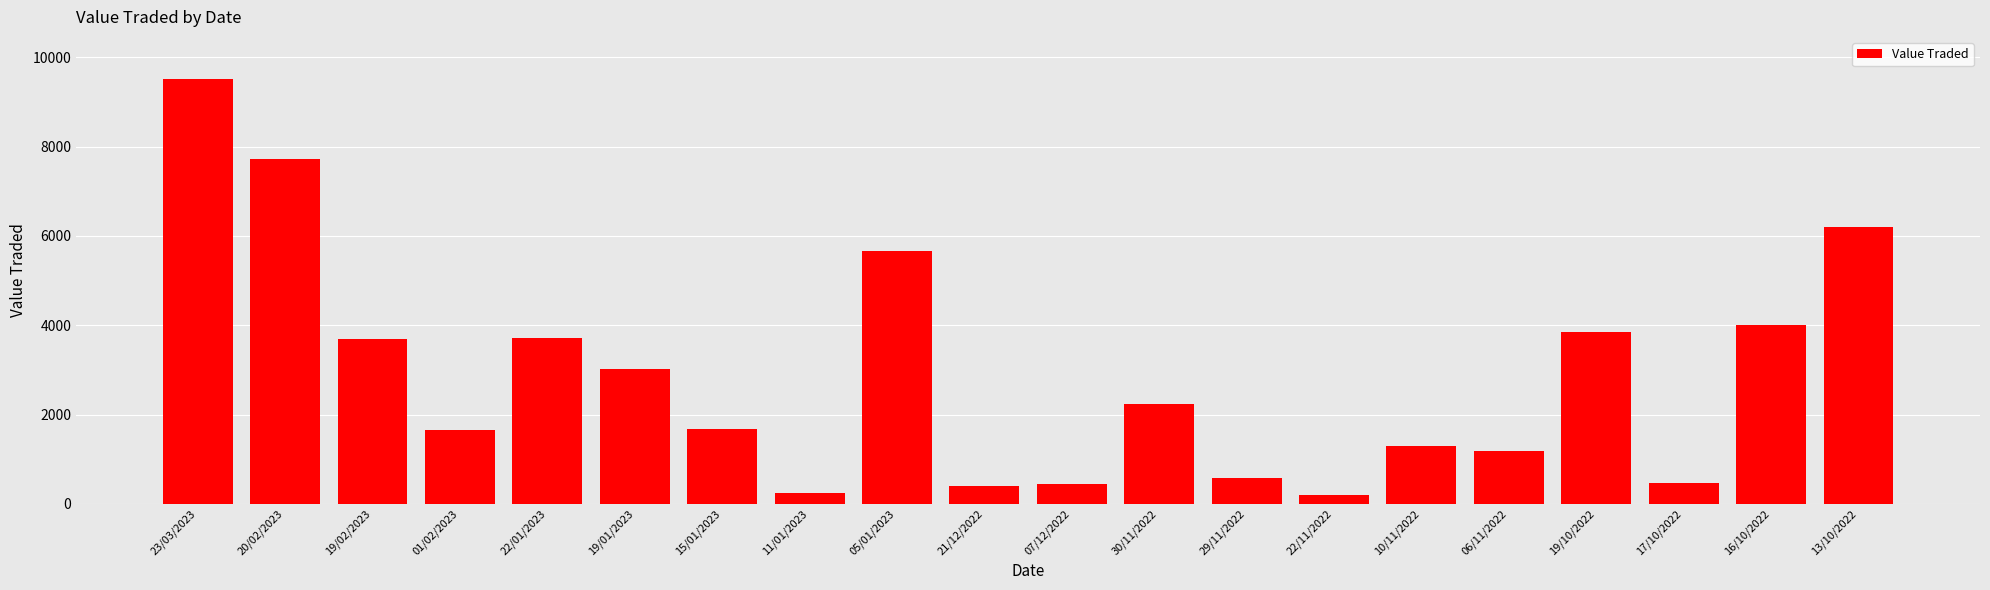

The value at 22/01/2023 is 6453. True or false?

False